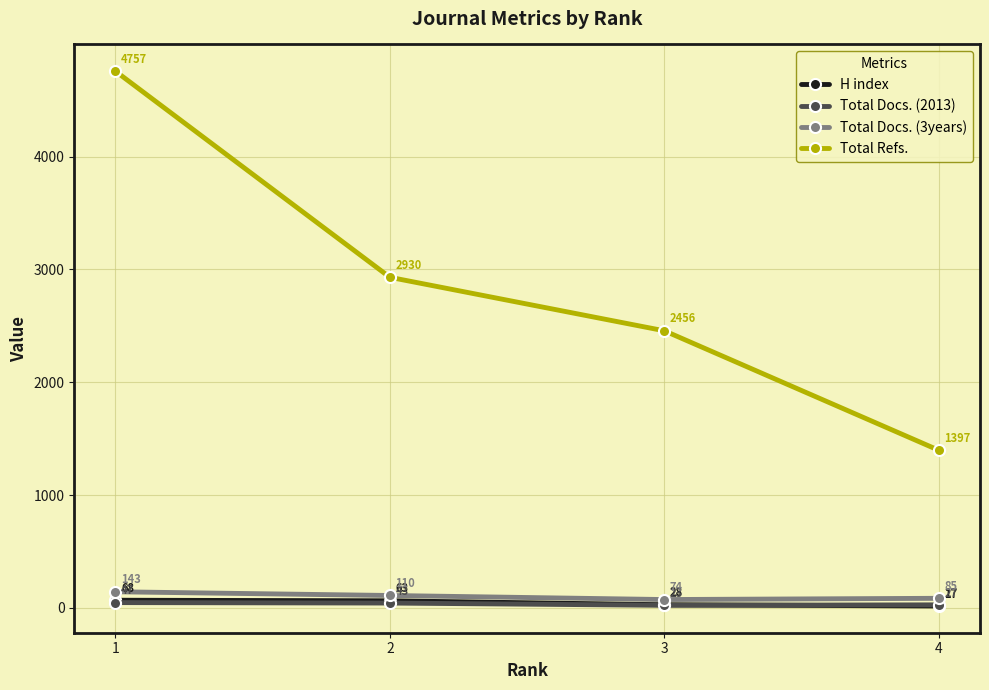

True or false: Total Docs. (3years) has more than 0 interior local peaks.

False